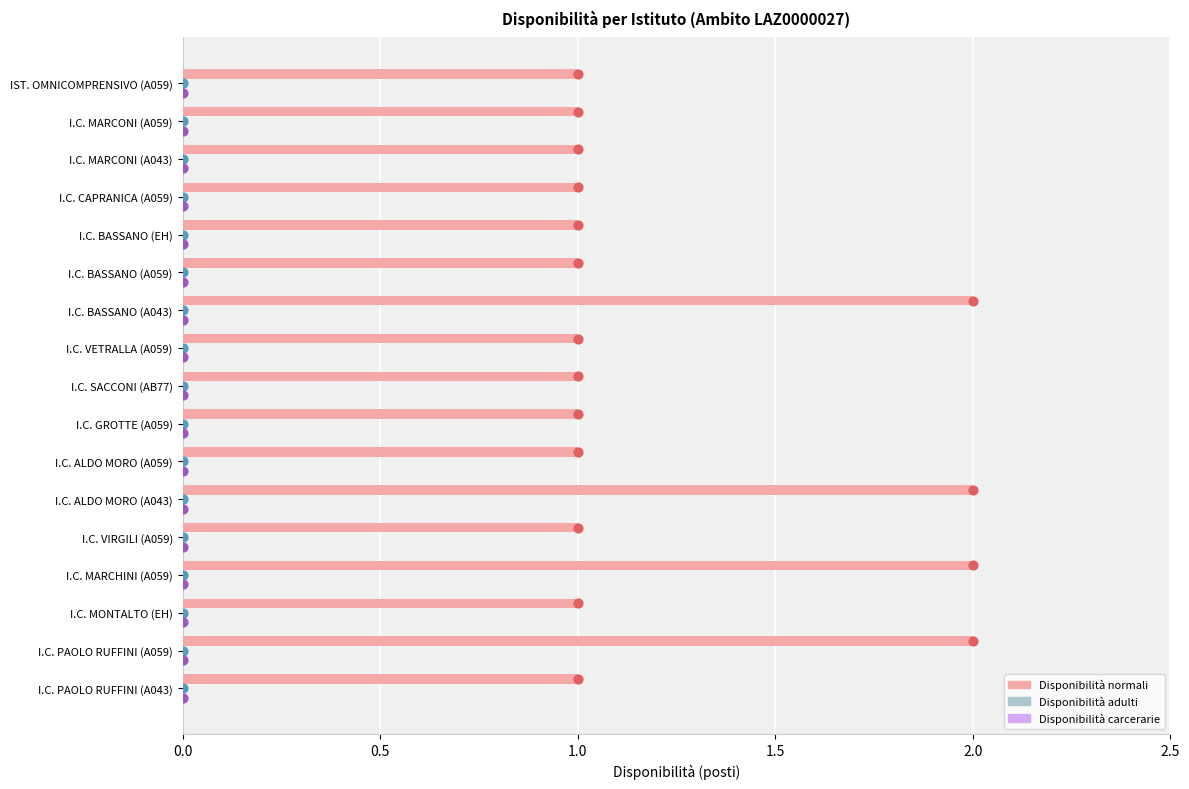

Which series has the largest total across all categories?

Disponibilità normali